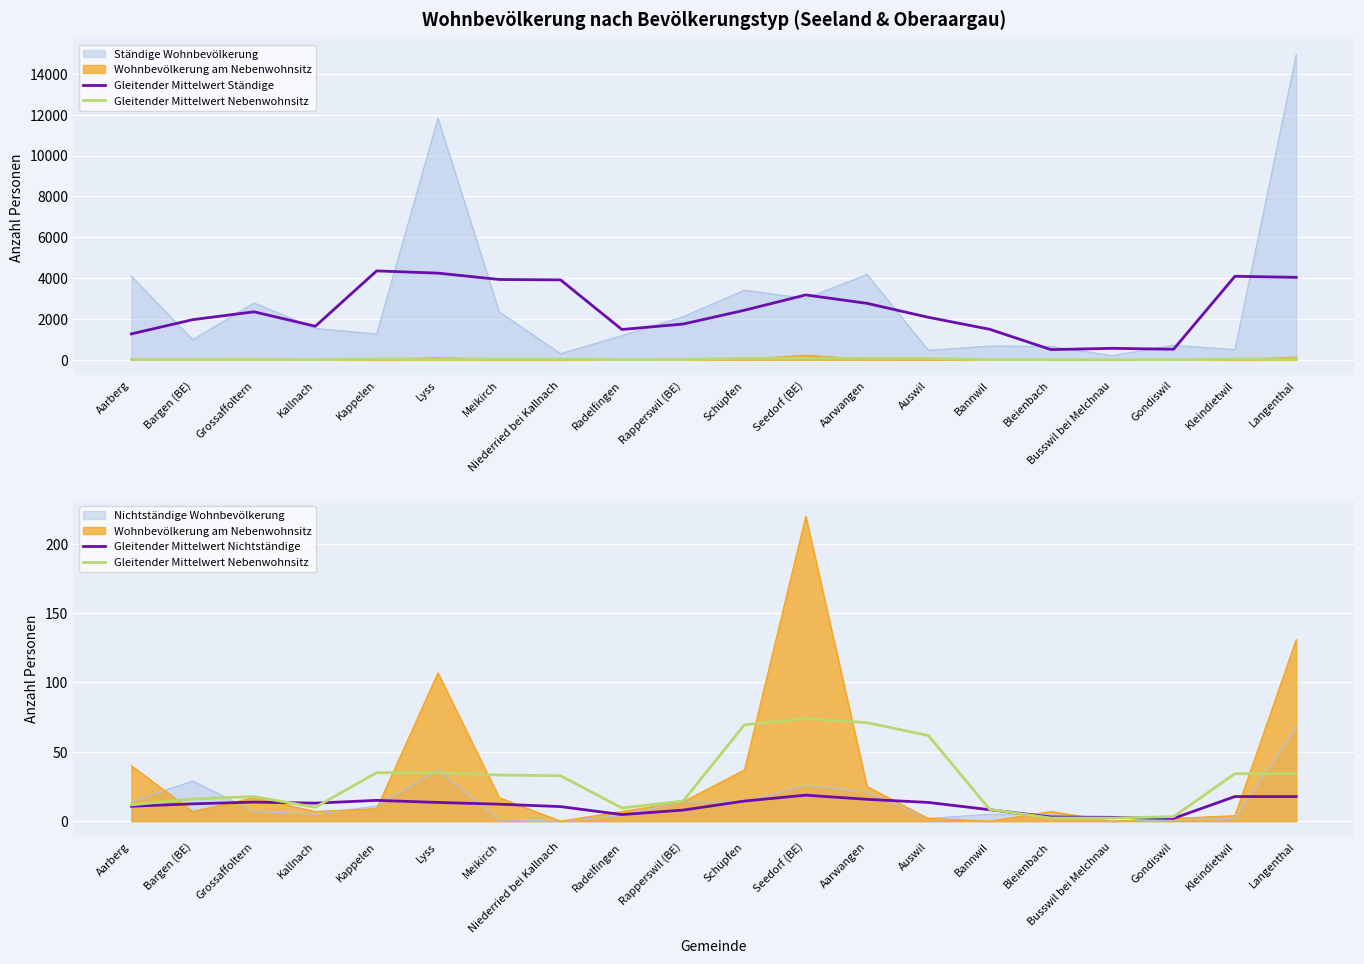

Reading left to right, what are all the values shown in this chart?

Gleitender Mittelwert Ständige: 1267.0	1962.5	2347.8	1640.0	4350.2	4241.0	3929.8	3910.2	1482.8	1748.2	2424.0	3174.2	2761.2	2077.8	1491.8	497.0	559.8	515.2	4086.0	4035.8
Gleitender Mittelwert Nebenwohnsitz: 11.8	16.0	17.8	10.0	35.0	35.0	33.2	32.8	9.5	14.5	69.5	74.0	71.0	61.8	8.5	2.2	2.2	3.2	34.2	34.2
Gleitender Mittelwert Nichtständige: 10.8	12.5	13.8	13.0	15.0	13.5	12.2	10.5	4.8	8.0	14.5	18.8	15.8	13.5	8.2	3.0	2.8	2.0	17.8	17.8